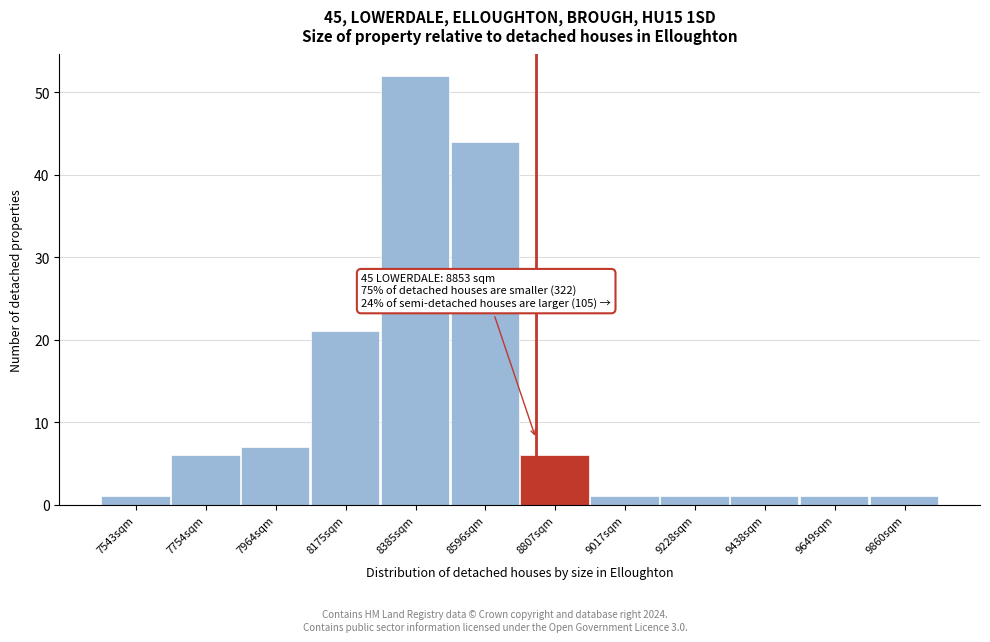

Reading left to right, transcribe all the data shown in this chart.

1	6	7	21	52	44	6	1	1	1	1	1